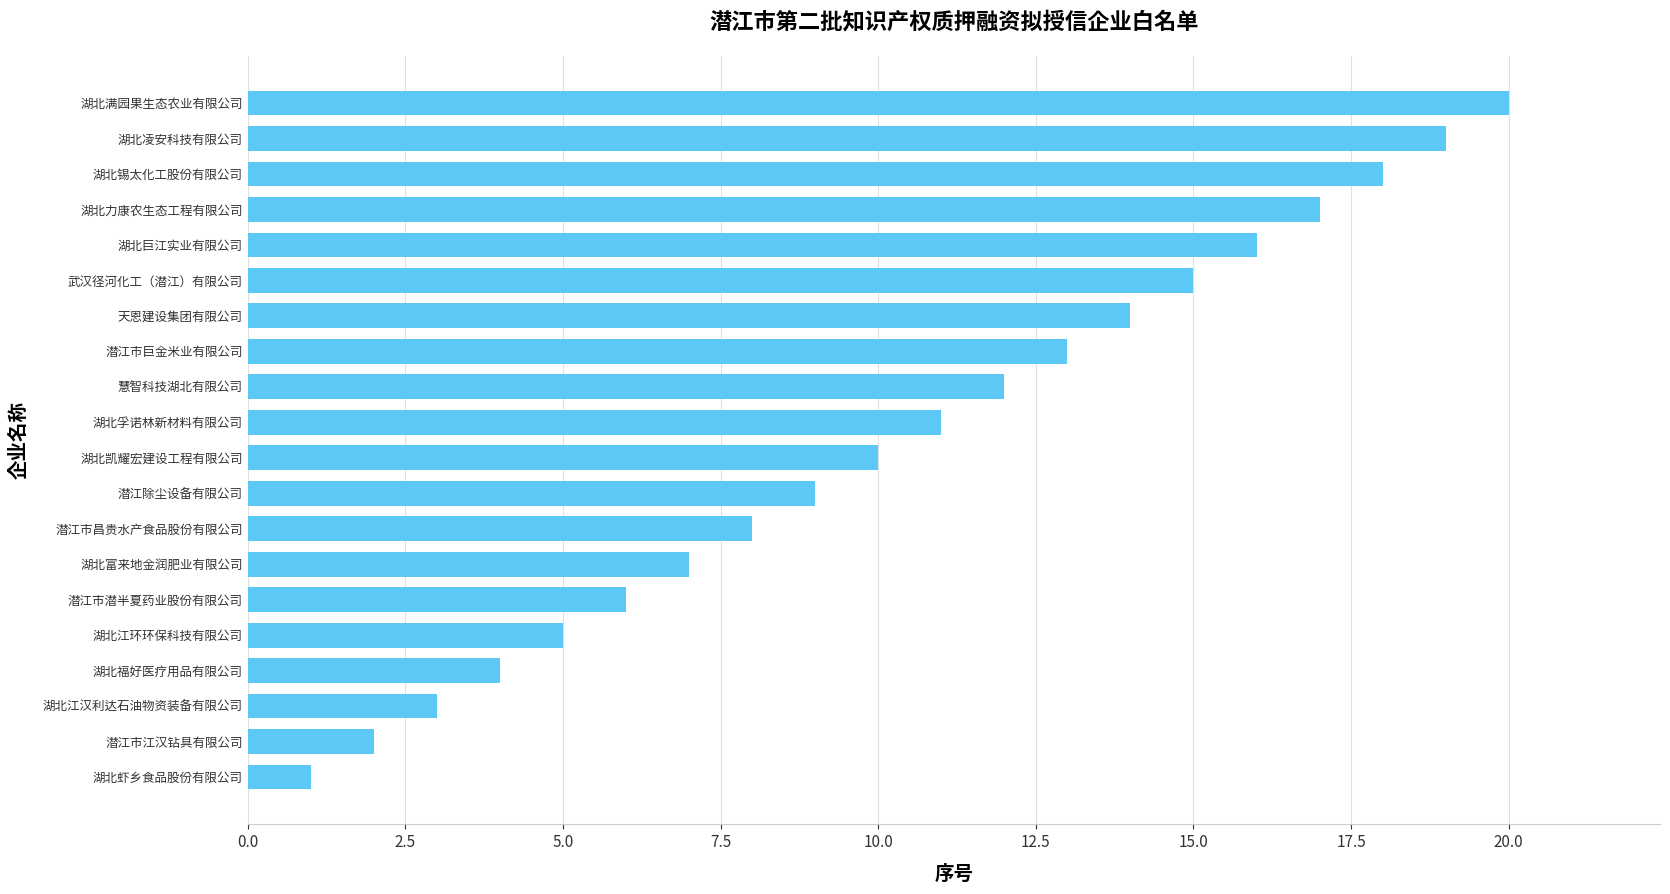

What is the sum of all values?

210